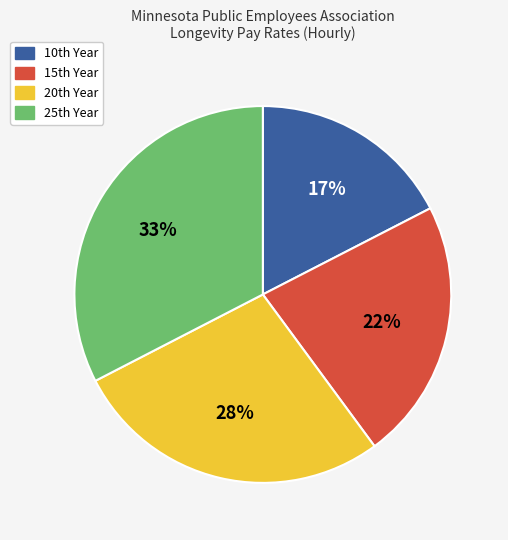

Count the number of slices in the pie.

4